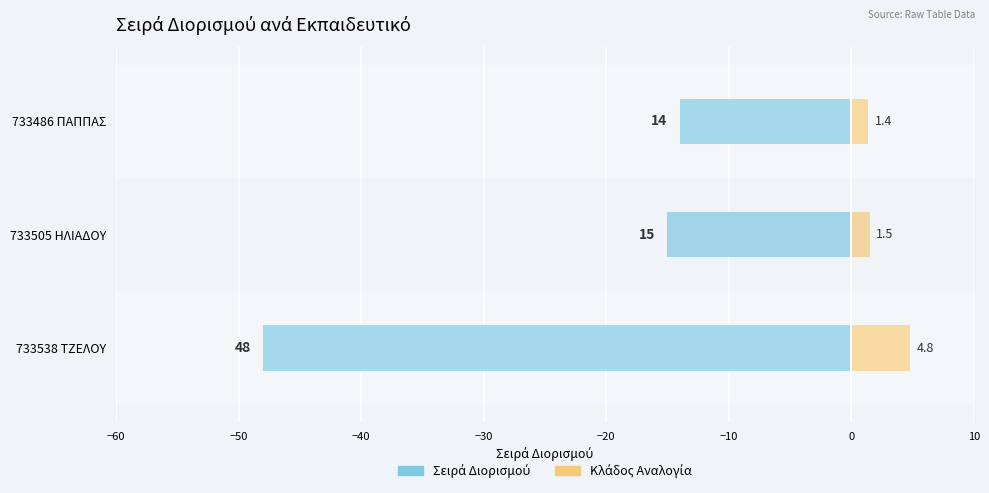

List the series in order of their overall mean, highest first.

Άλλο (Κλάδος), Σειρά Διορισμού (ΠΕ71/ΠΕ60)